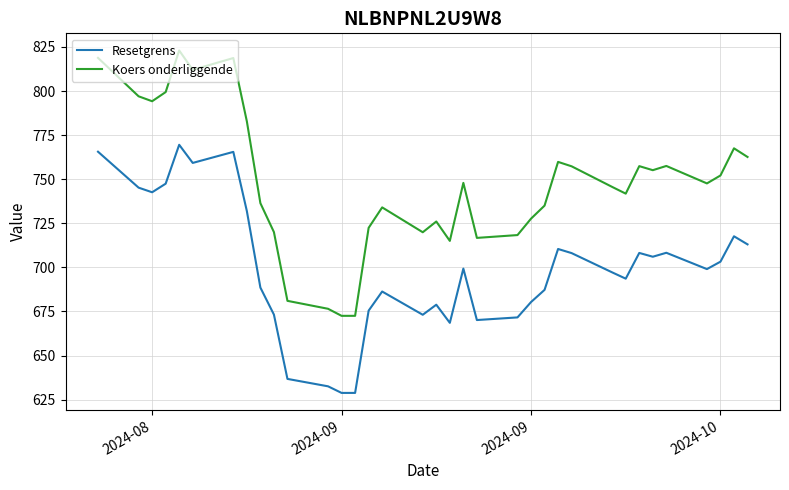

What is the minimum value shown in the chart?

628.8